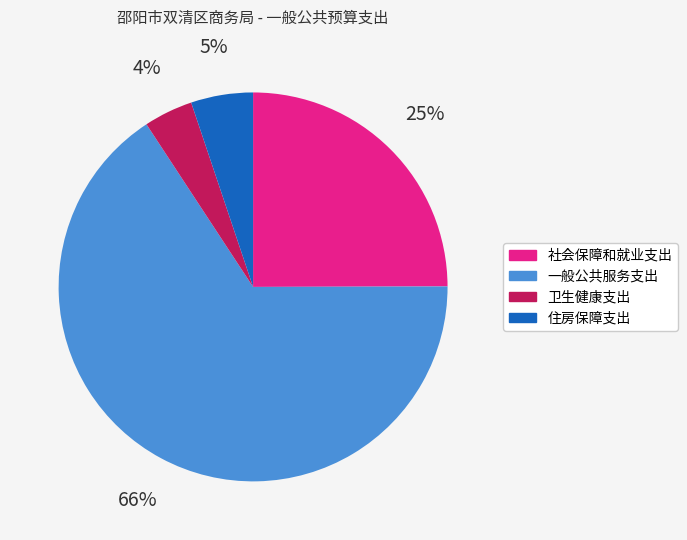

Is it true that 一般公共服务支出 is 73% of the pie?

False